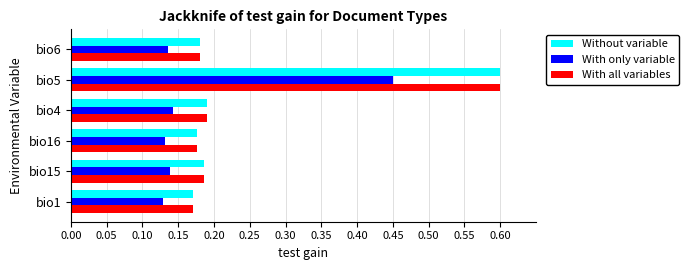

What is the difference between the maximum and minimum values in the With only variable series?

0.3